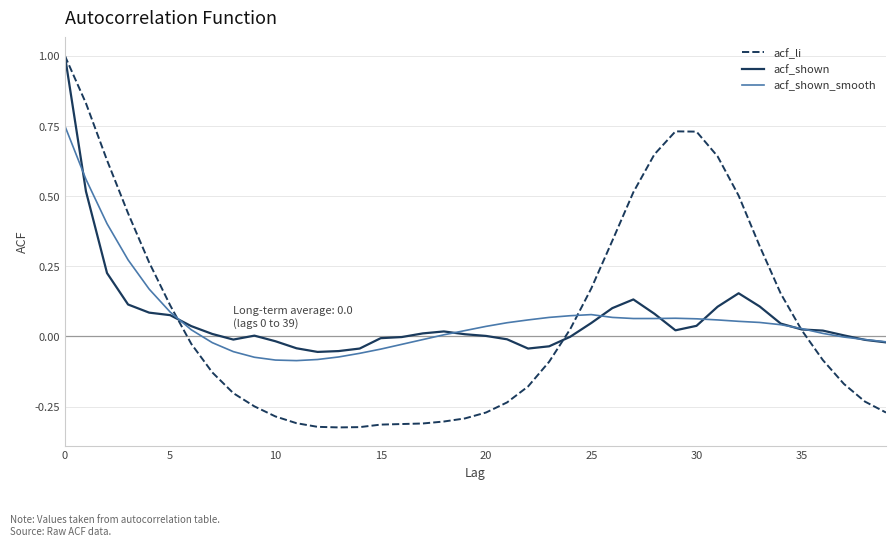

What is the maximum value shown in the chart?

1.0